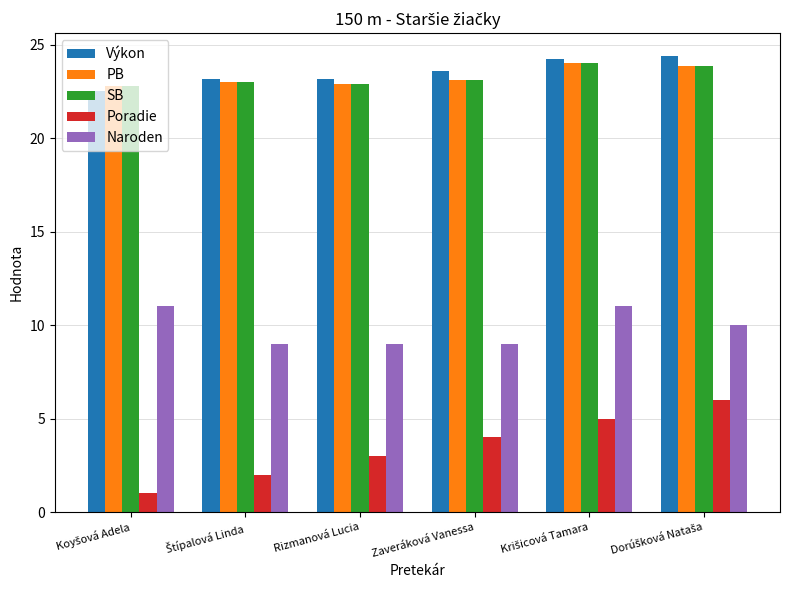

How many groups of bars are there?

6